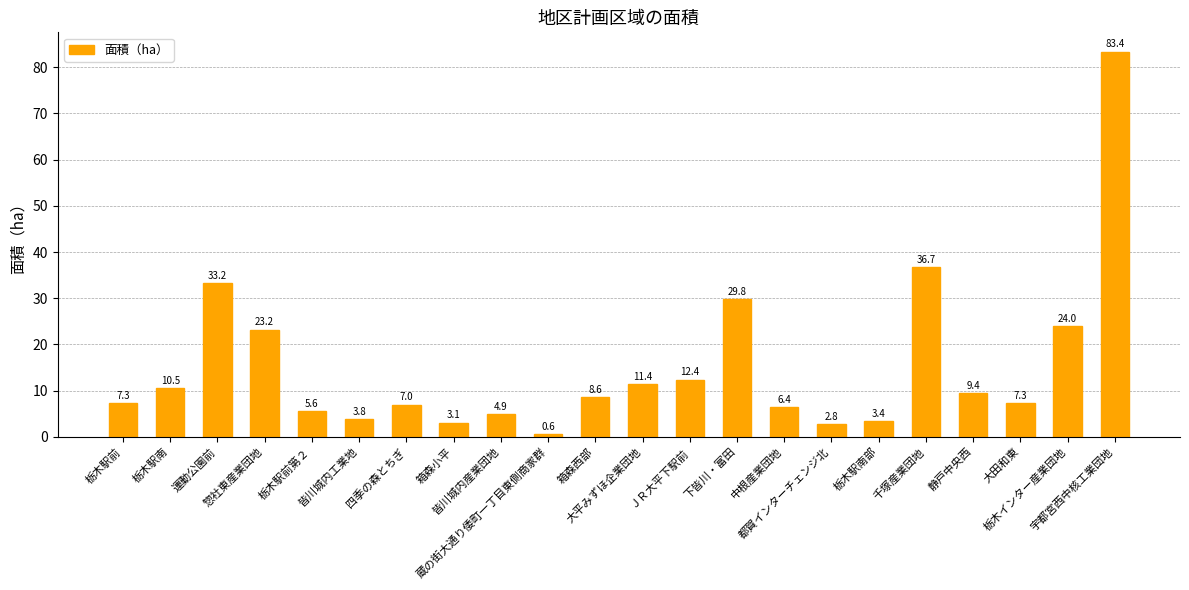

What is the change in value from 惣社東産業団地 to 箱森小平?

-20.1